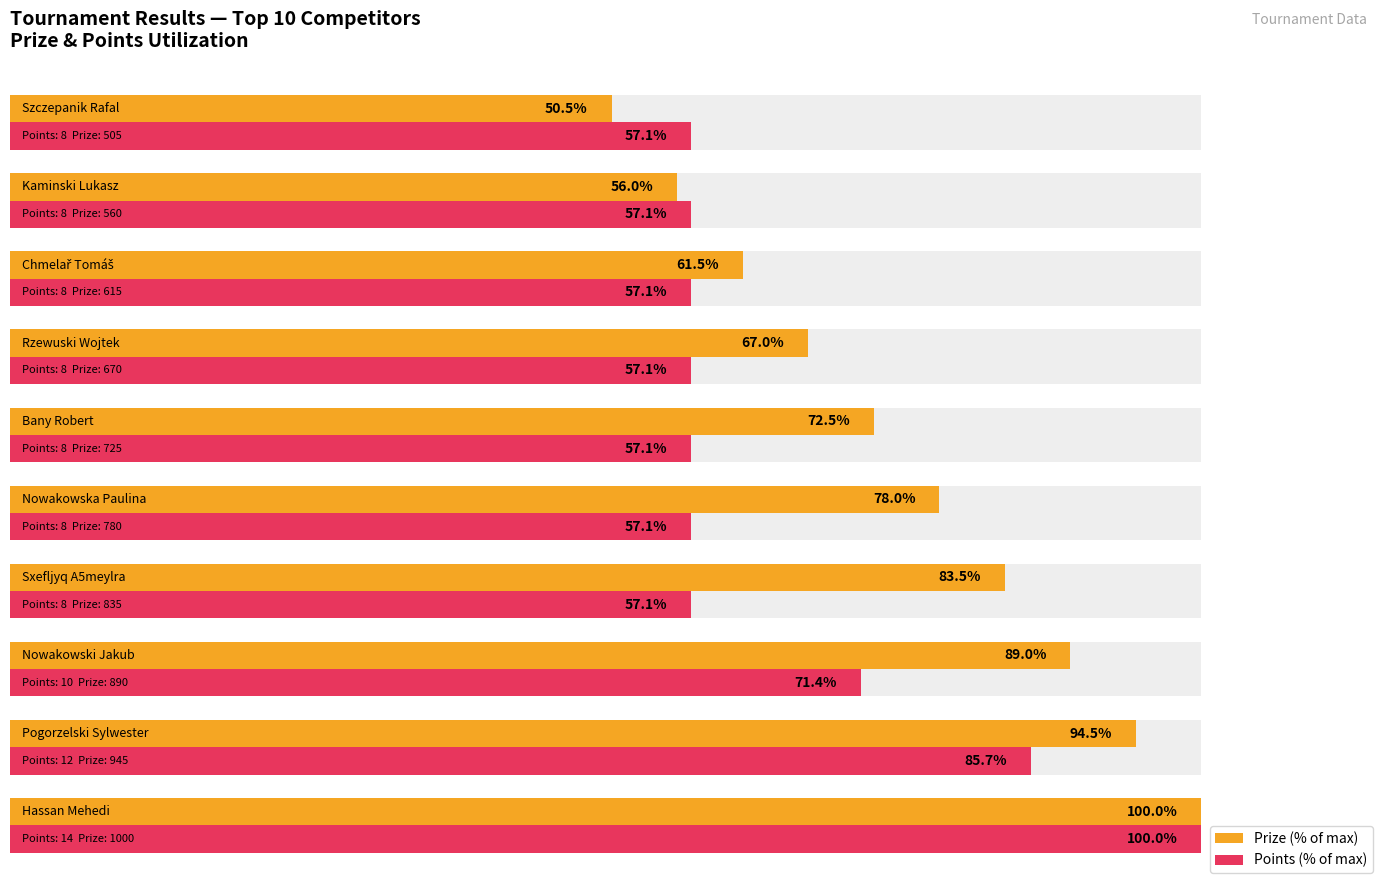

Reading left to right, list all the values displayed in this chart.

Prize (% of max): 100.0	94.5	89.0	83.5	78.0	72.5	67.0	61.5	56.0	50.5
Points (% of max): 100.0	85.7	71.4	57.1	57.1	57.1	57.1	57.1	57.1	57.1